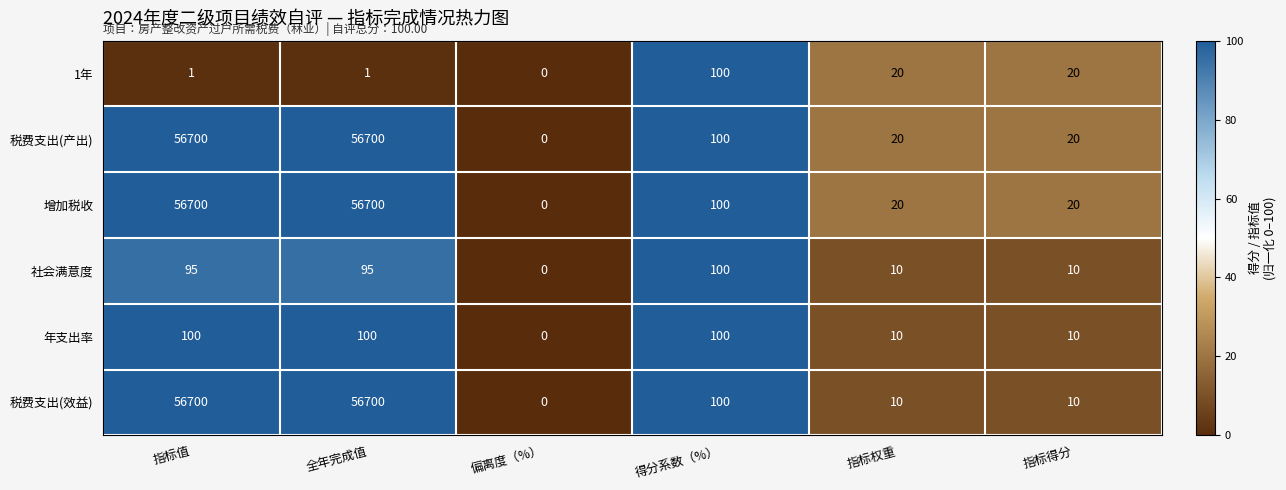

What is the spread (max minus min) of values at 全年完成值?

56699